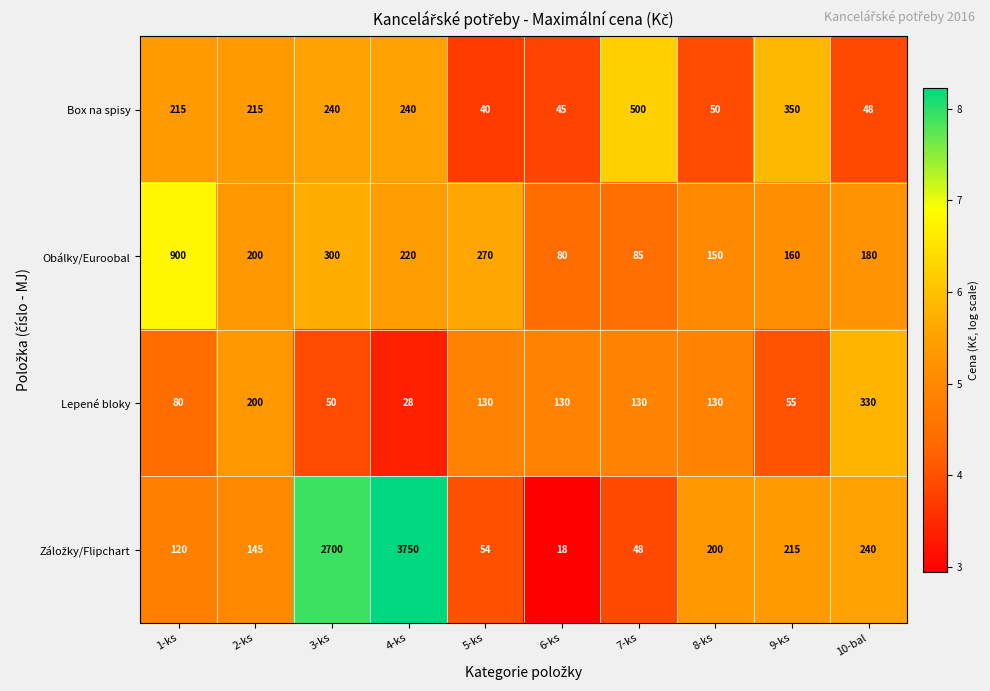

True or false: Lepené bloky has a value of 80 at 1-ks.

True